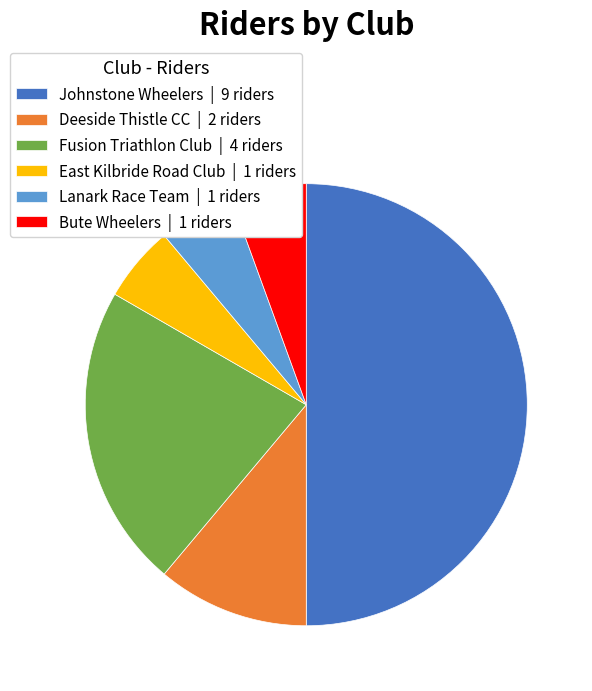

True or false: Lanark Race Team accounts for 6% of the total.

True